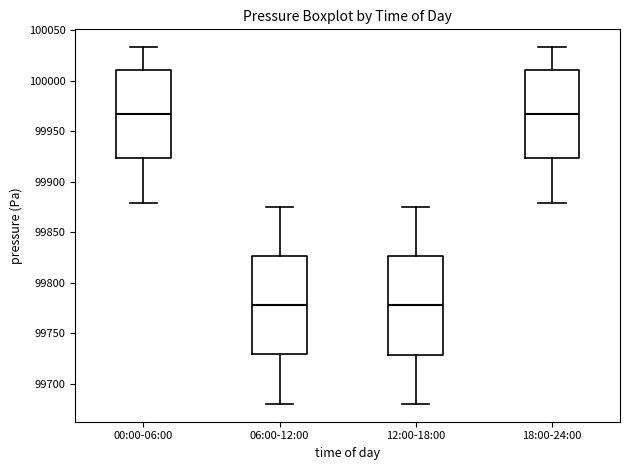

Reading left to right, transcribe this box plot: for each box, give where its median line is, the range the box spans, and where its two whiskers end, as read against the y-axis. The values are not printed on the chart, so give them approximately, as read against the axis.

00:00-06:00: median 99965, box 99925 to 100010, whiskers 99880 to 100035
06:00-12:00: median 99780, box 99730 to 99825, whiskers 99680 to 99875
12:00-18:00: median 99780, box 99730 to 99825, whiskers 99680 to 99875
18:00-24:00: median 99965, box 99925 to 100010, whiskers 99880 to 100035